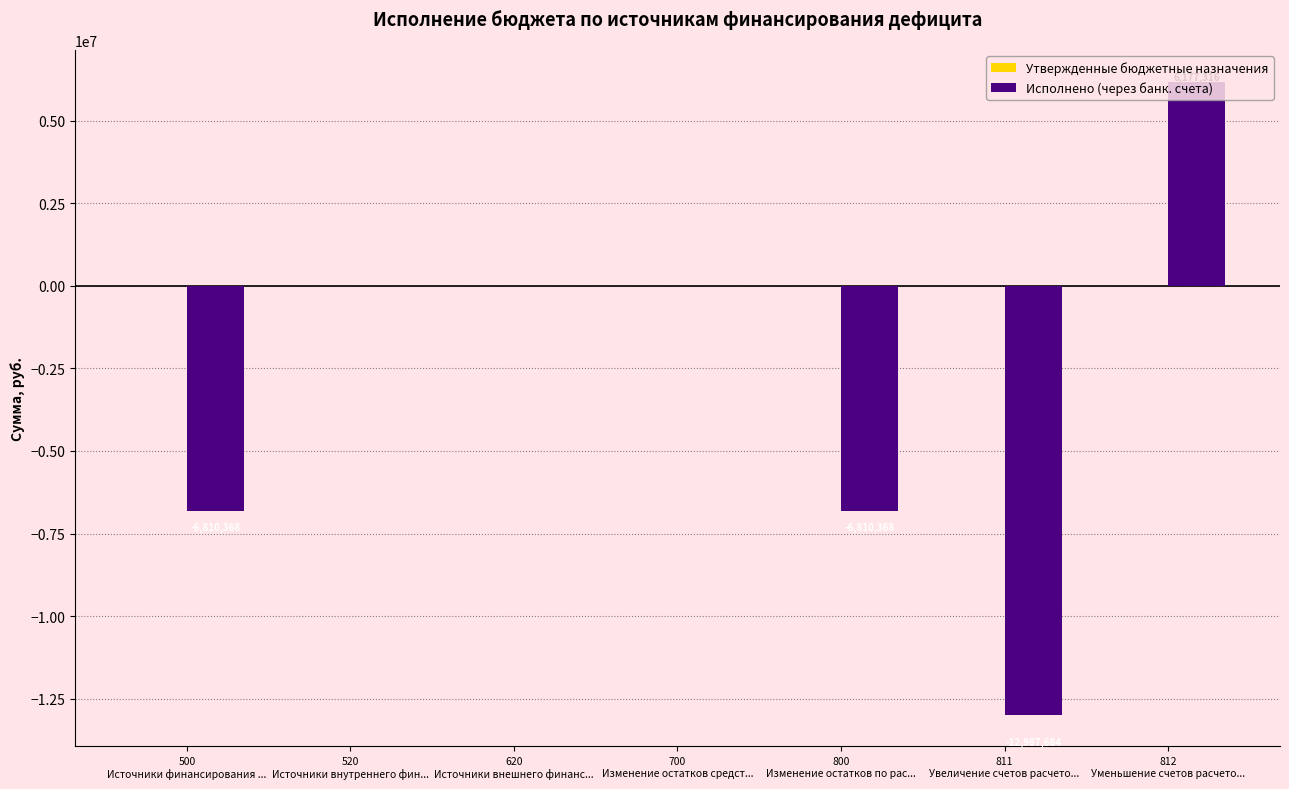

What is the greatest value displayed?

6177316.4